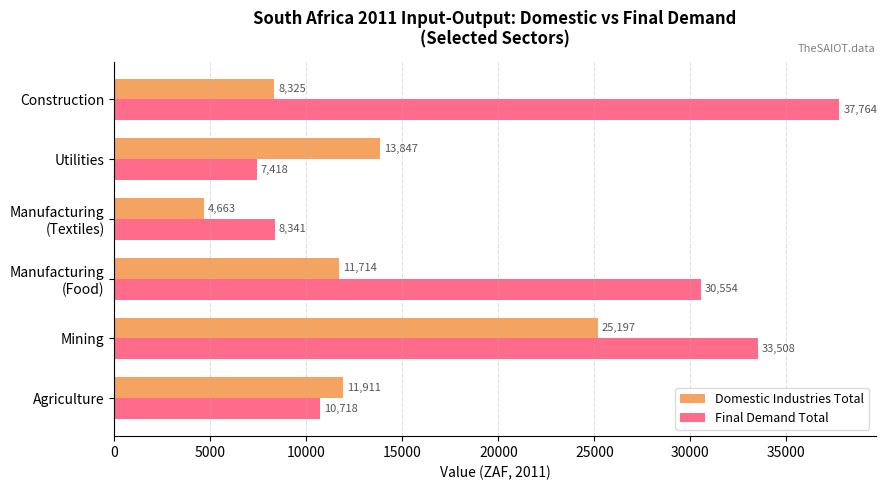

At which label is Domestic Industries Total closest to 14929?

Utilities